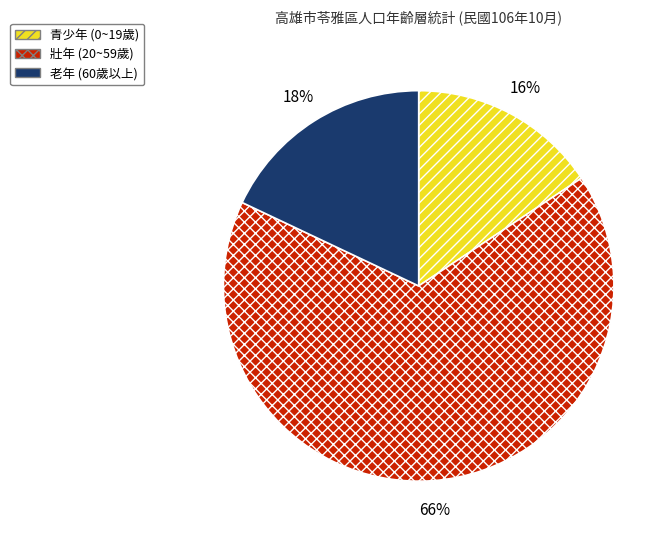

Is there a majority slice in this chart?

Yes